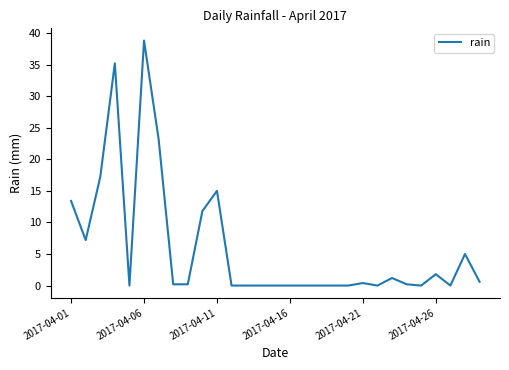

What is the difference between the maximum and minimum values?

38.8